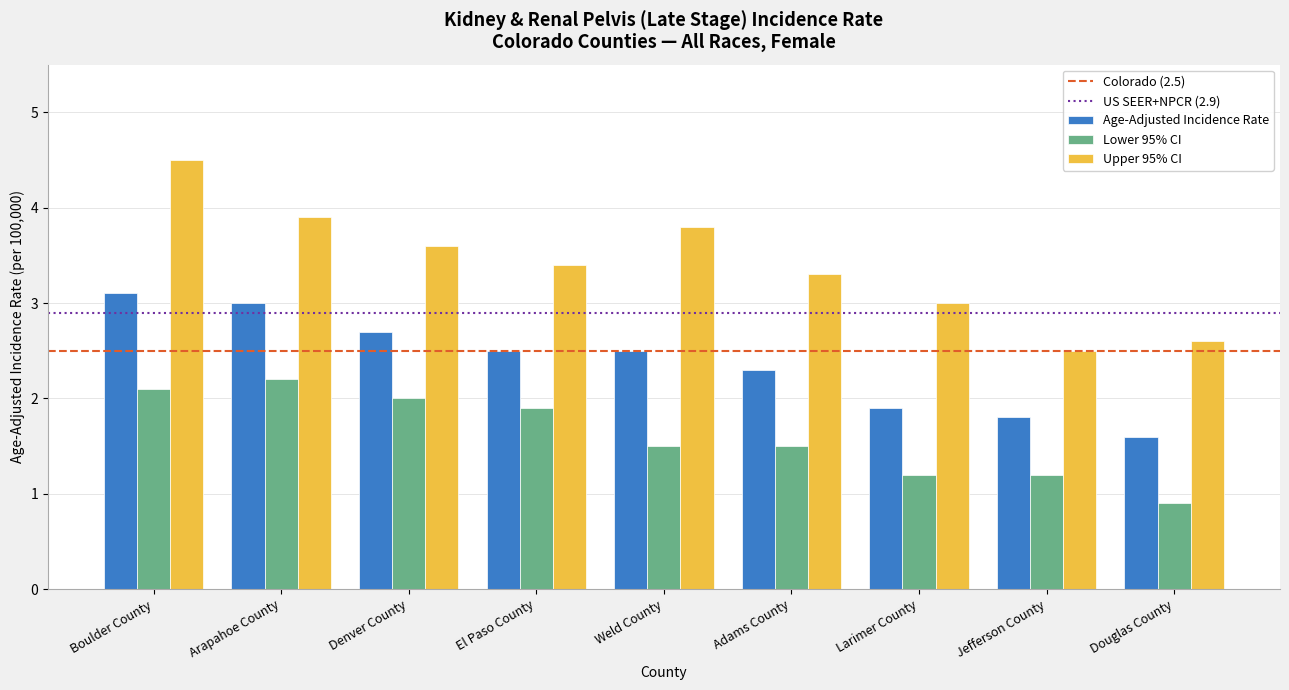

At which label is Lower 95% CI closest to 1?

Douglas County